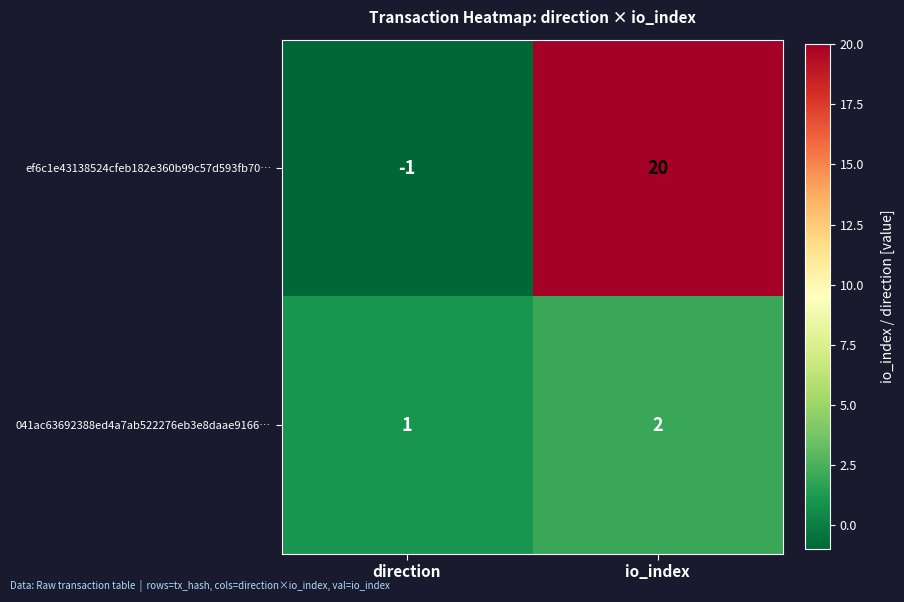

What is the average value of the ef6c1e43138524cfeb182e360b99c57d593fb70… series?

10